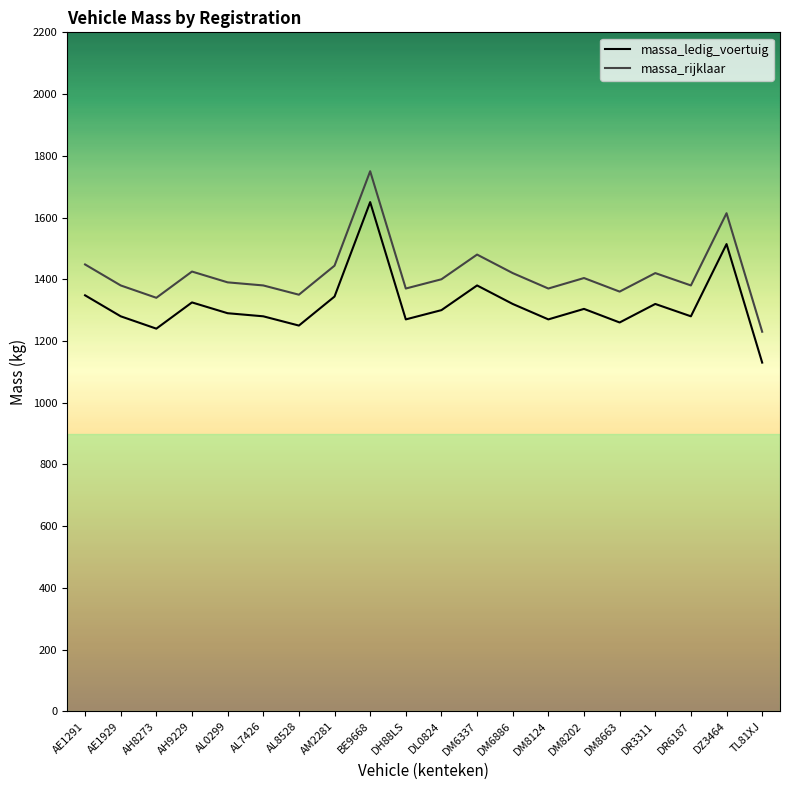

What is the sum of the massa_ledig_voertuig values at AL0299 and AH9229?

2615